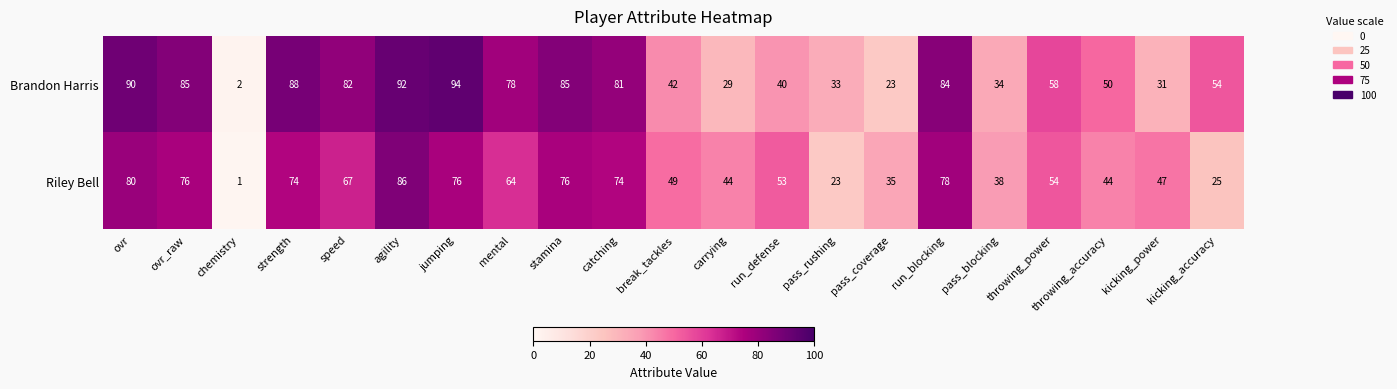

How many distinct data groups are displayed?

2